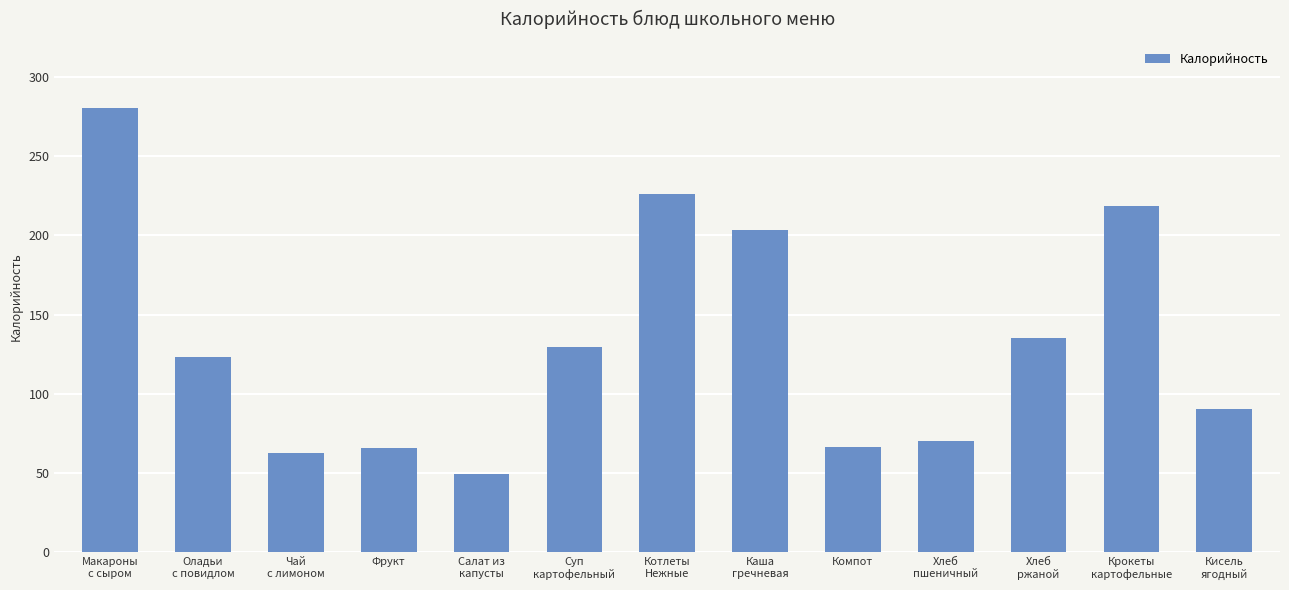

What is the difference between the maximum and minimum values?

230.4